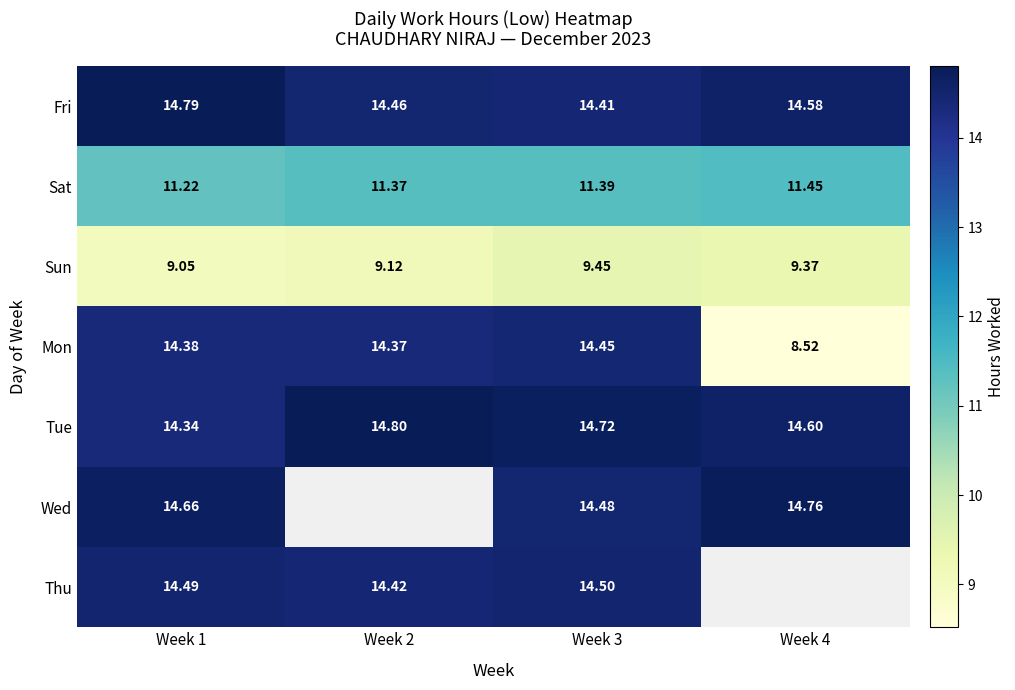

Which series changed the most between Week 1 and Week 3?

Sun